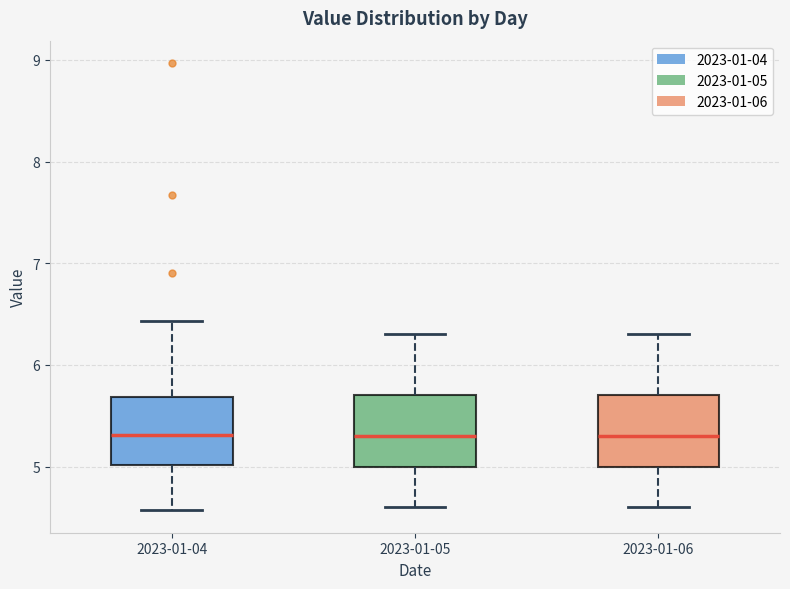

Reading left to right, transcribe this box plot: for each box, give where its median line is, the range the box spans, and where its two whiskers end, as read against the y-axis. The values are not printed on the chart, so give them approximately, as read against the axis.

2023-01-04: median 5.3, box 5.0 to 5.7, whiskers 4.6 to 6.4
2023-01-05: median 5.3, box 5.0 to 5.7, whiskers 4.6 to 6.3
2023-01-06: median 5.3, box 5.0 to 5.7, whiskers 4.6 to 6.3